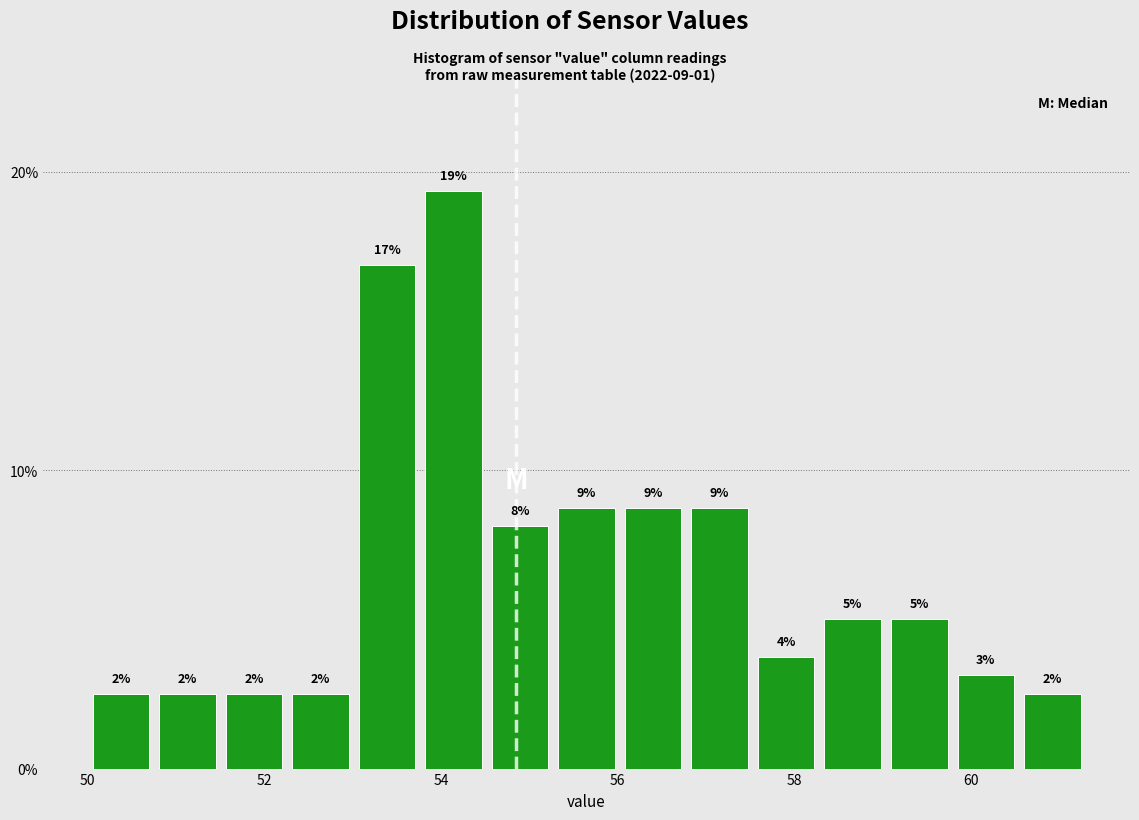

Read against the x-axis, roughly where is the centre of the tallest bar?

54.2